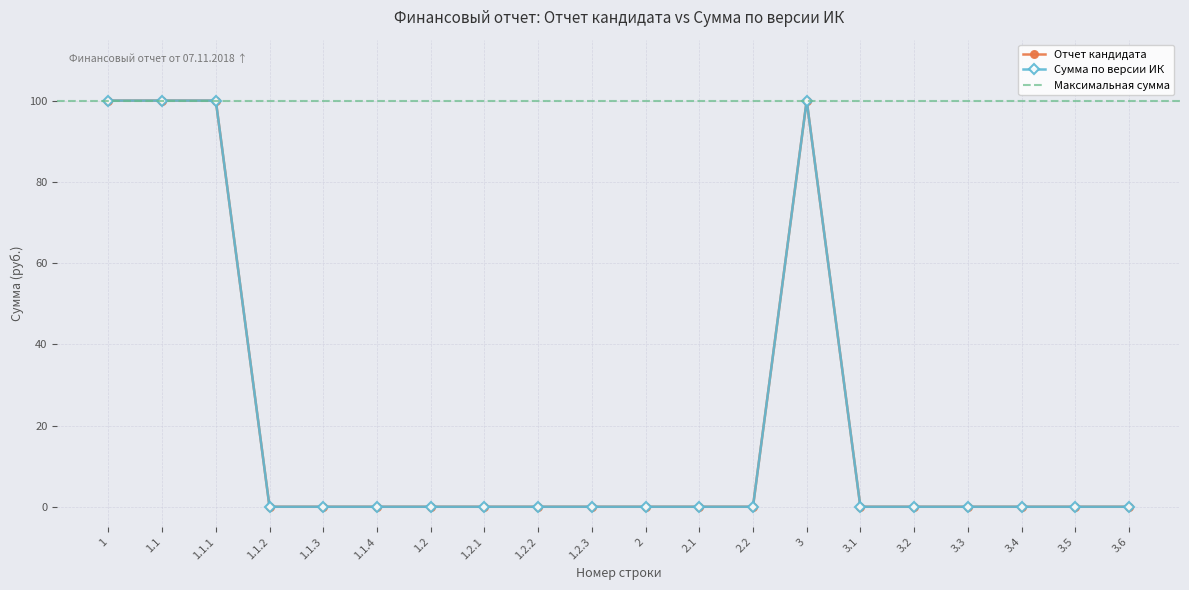

What is the label of the 17th point from the right?

1.1.2